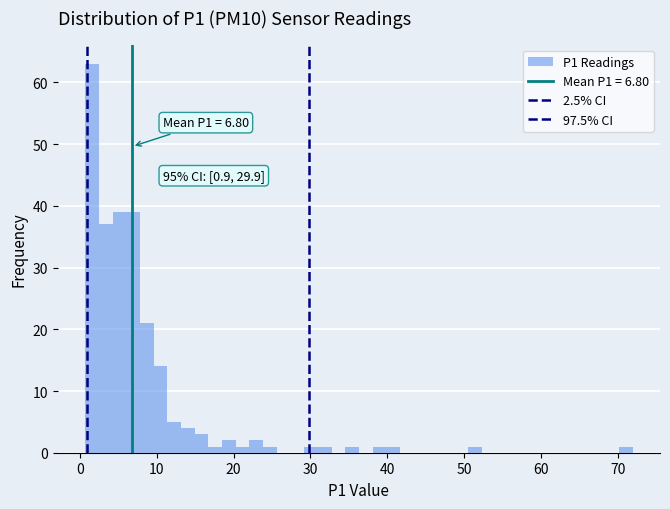

Around what value on the x-axis is the tallest bar? Give the approximate position of its centre, as read against the axis.

2